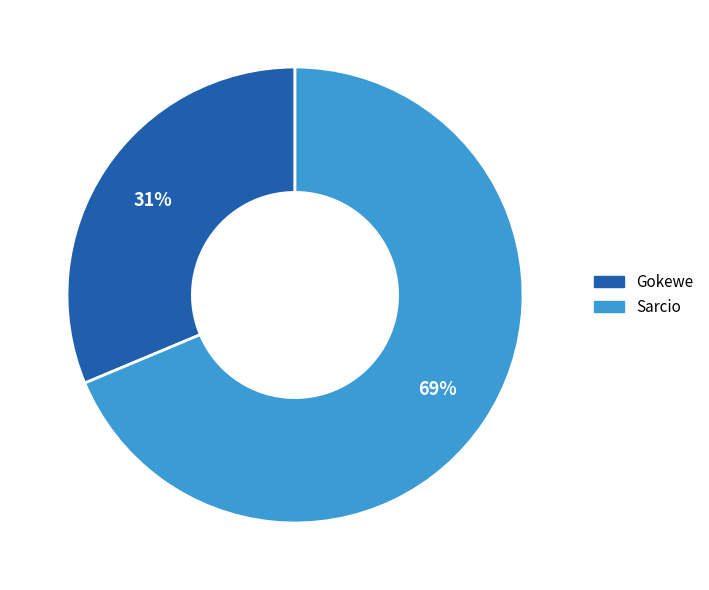

How many segments does this pie chart have?

2